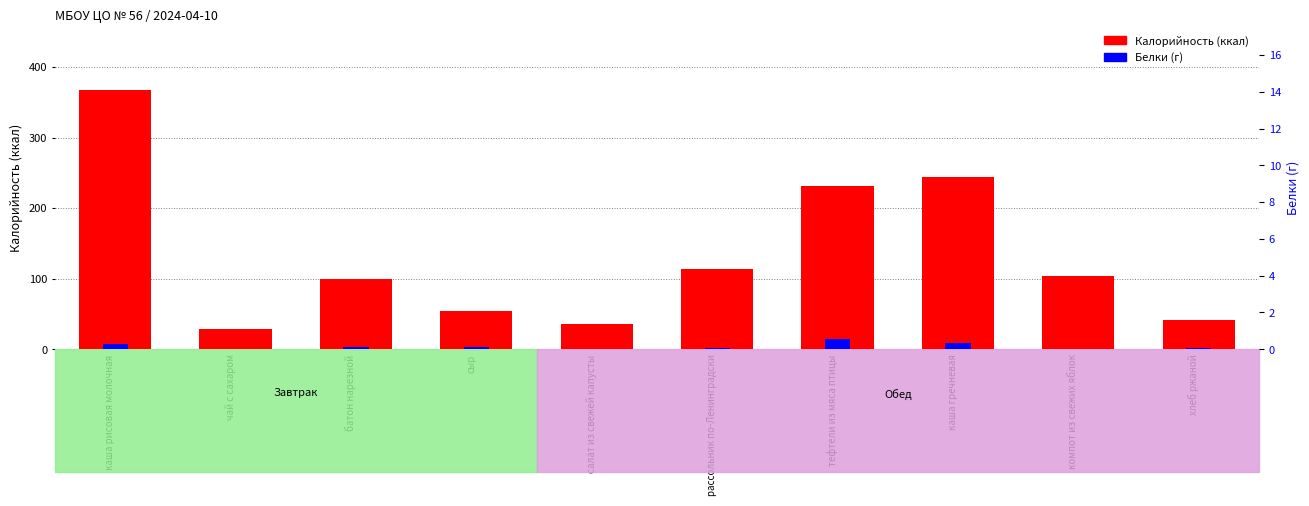

List the series in order of their overall mean, highest first.

Калорийность, Белки (г)